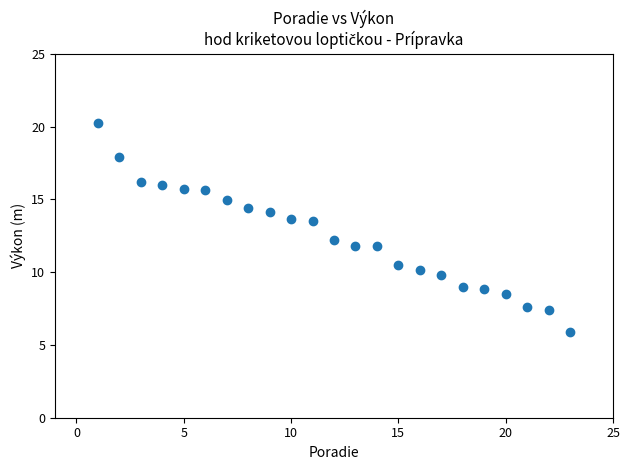

What is the range of X values (max minus min)?

22.0